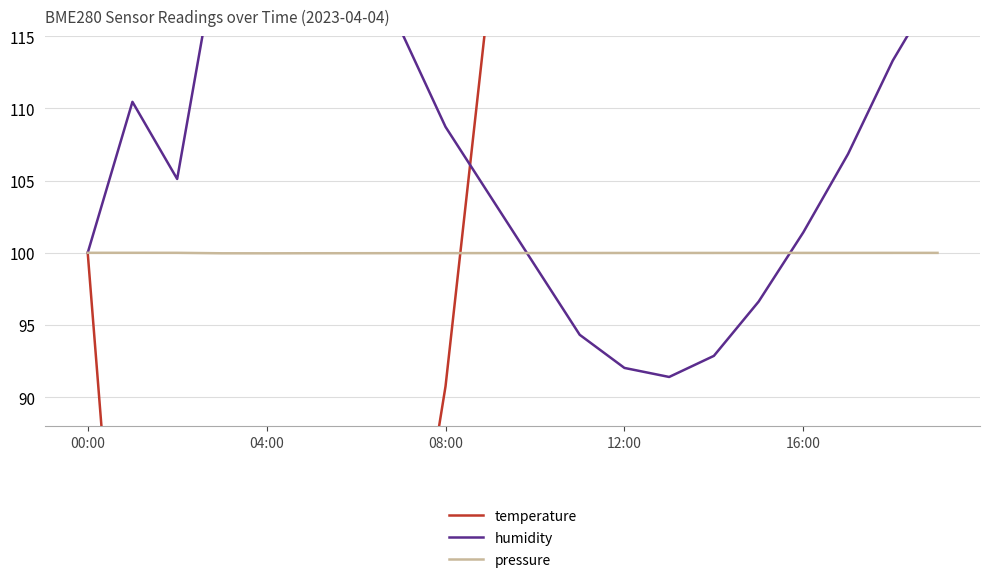

What is the total value across all series at 10?

347.4